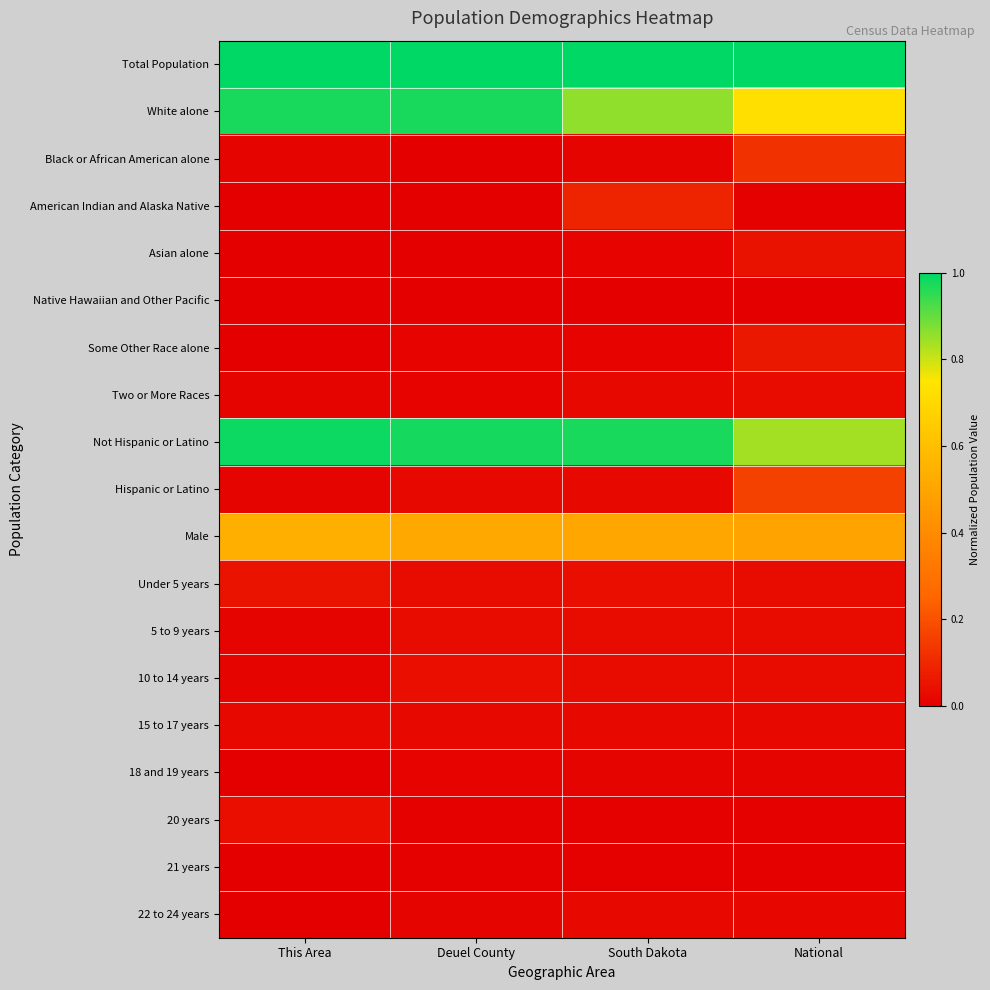

What is the spread (max minus min) of values at National?

1.0